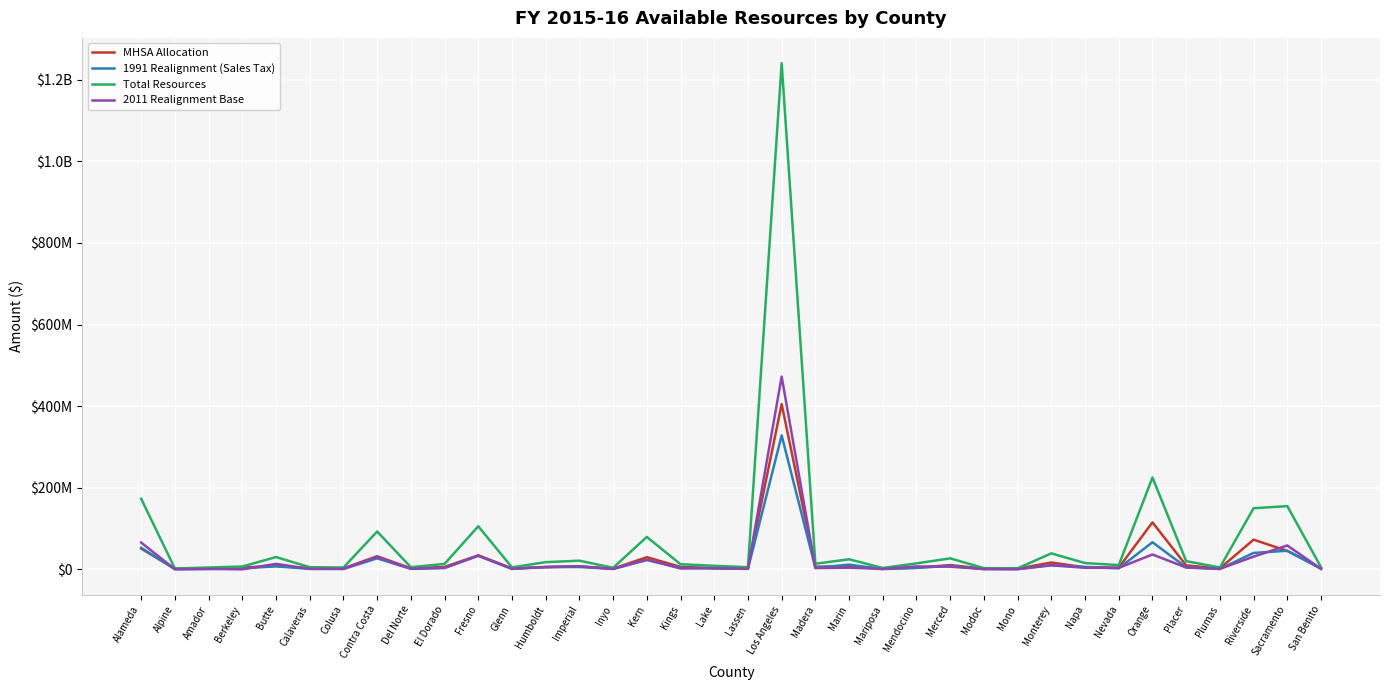

Is this an area chart (filled region under the line)?

No